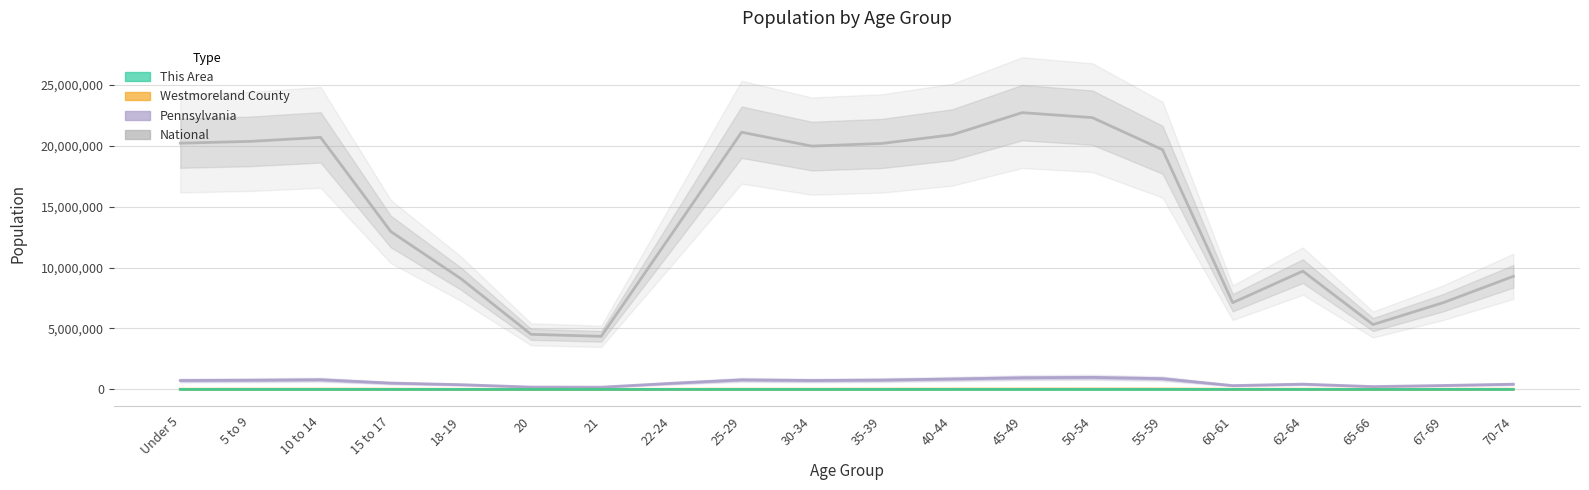

What are all the series names shown in the legend?

This Area, Westmoreland County, Pennsylvania, National